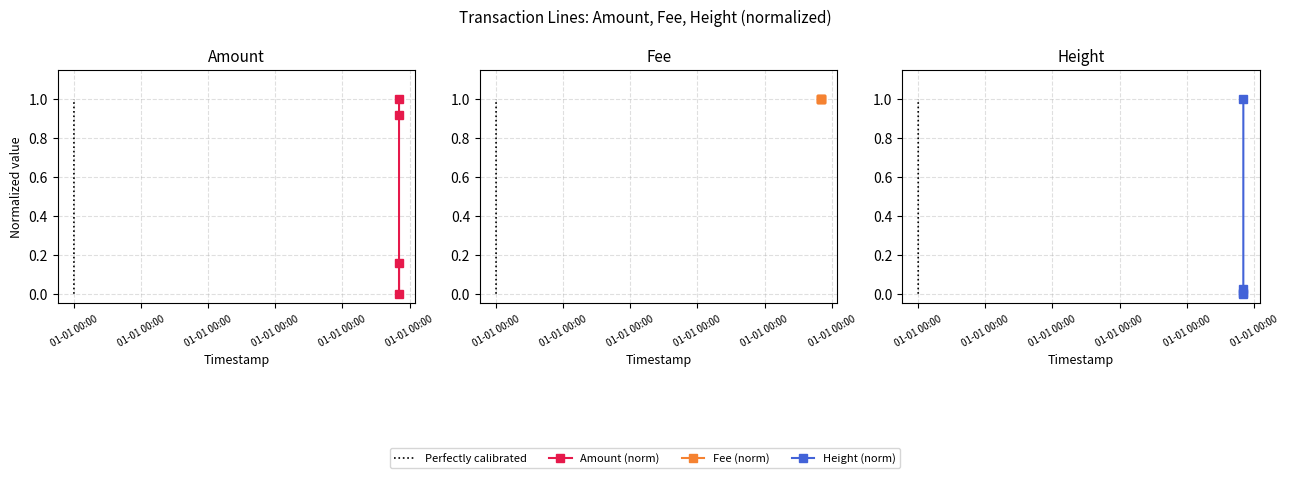

Which has a higher value, 2018-06-04 17:18:00 or 2018-06-04 17:10:13?

2018-06-04 17:10:13